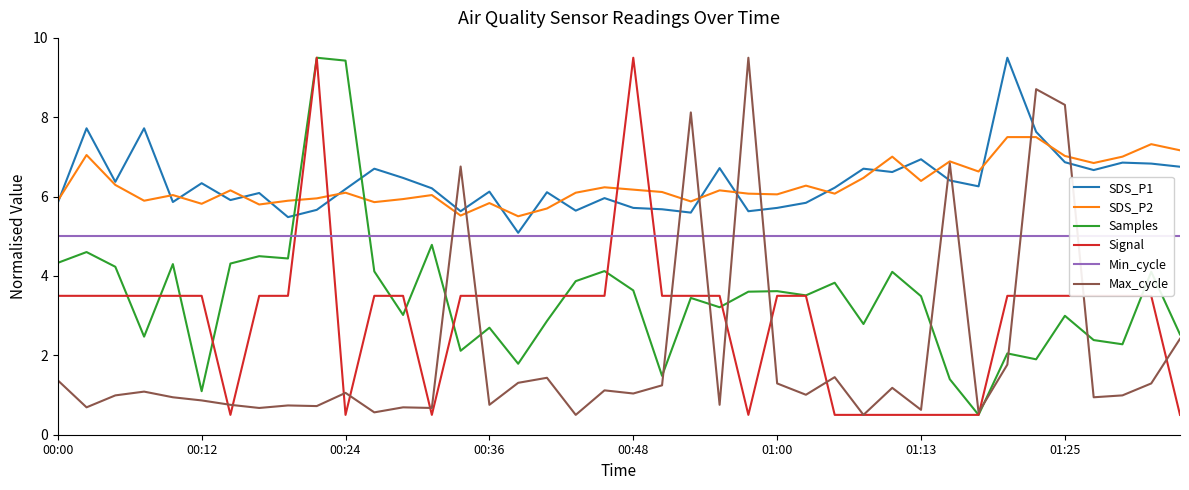

What is the maximum value for SDS_P2?

7.5